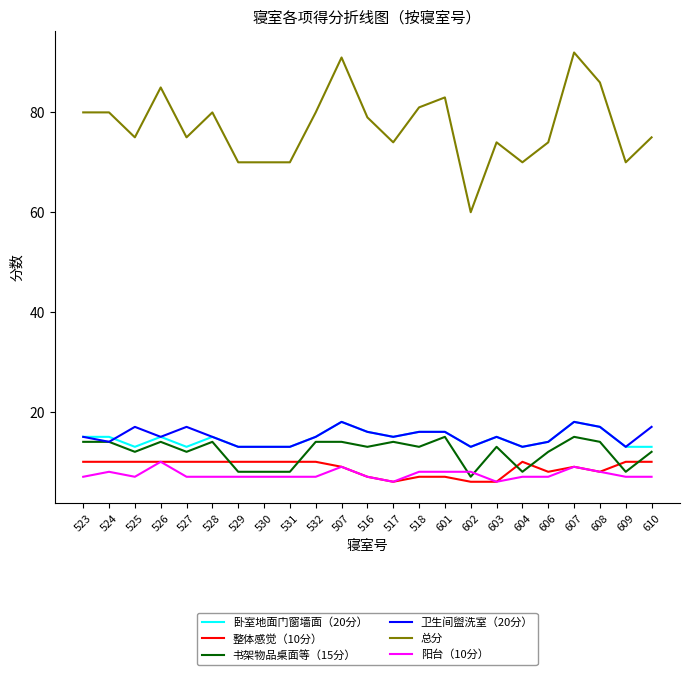

What position from the right is 517?

11